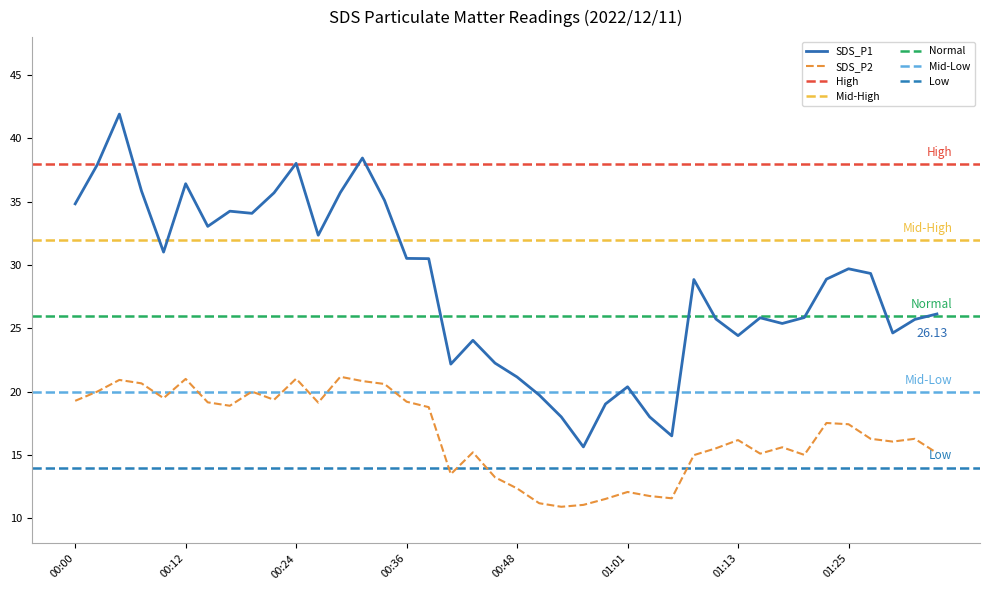

Which series has the largest total across all categories?

SDS_P1